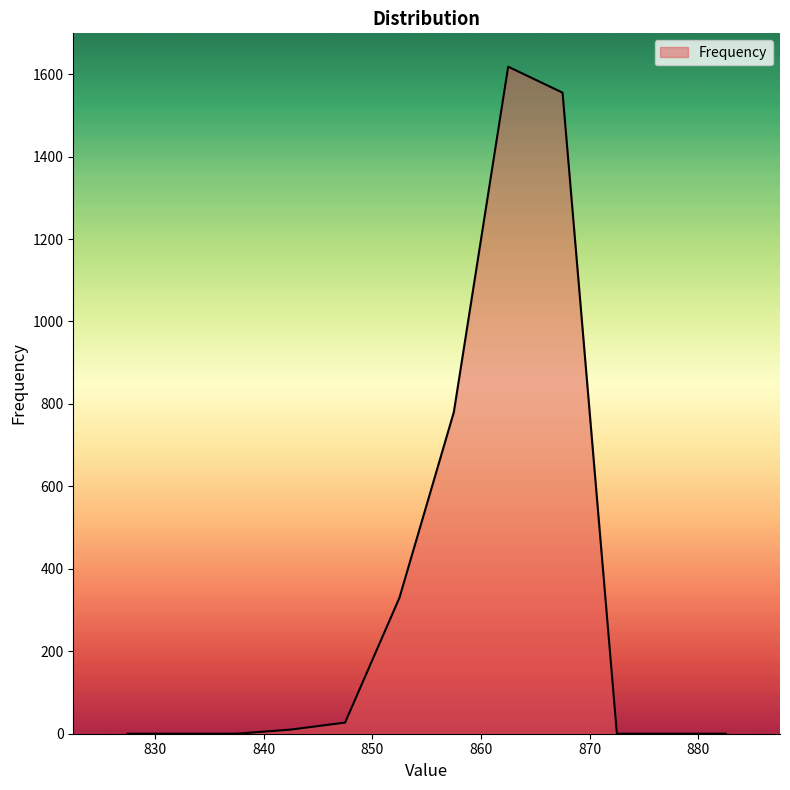

What is the maximum value shown in the chart?

1618